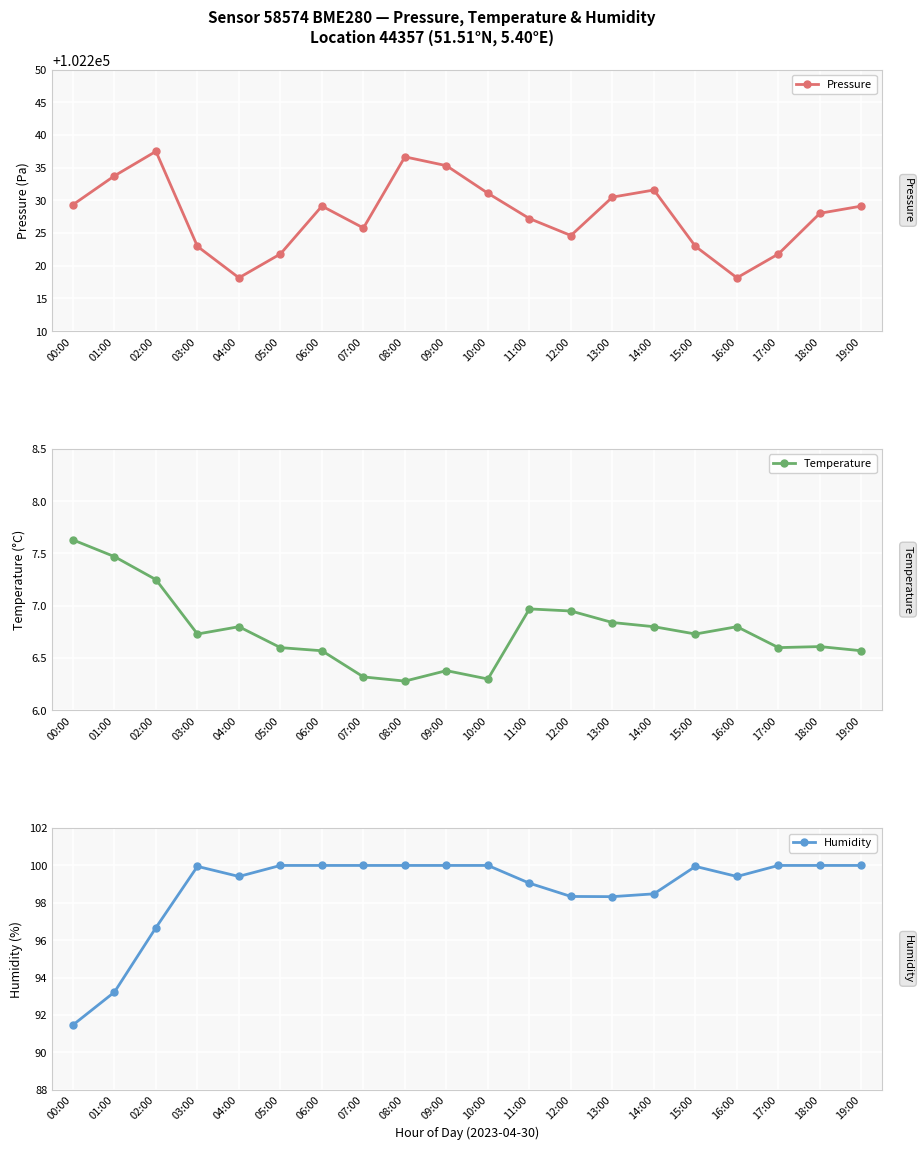

True or false: Pressure has a value of 53734.4 at 19:00.

False